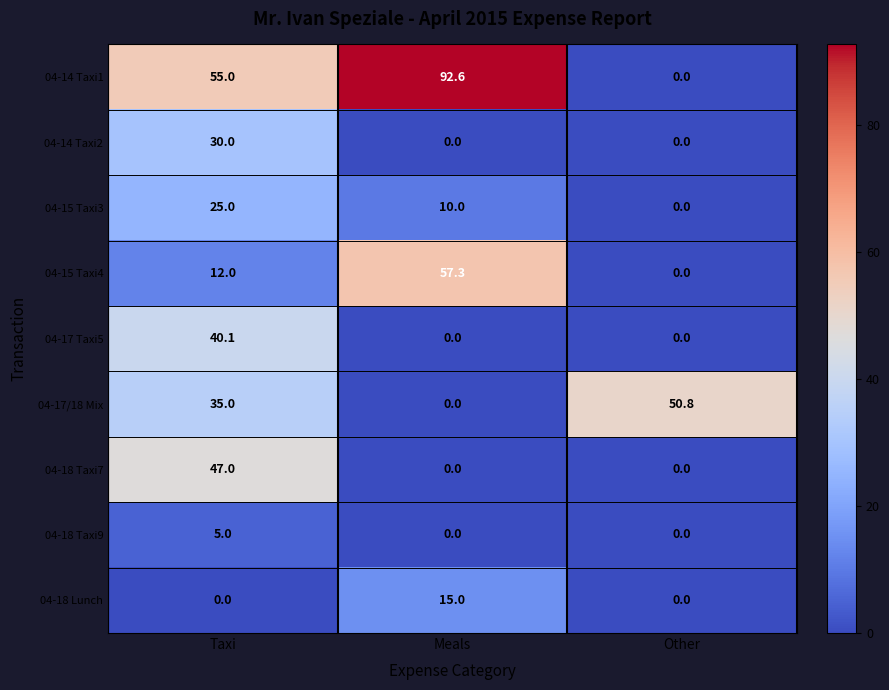

Rank the series by their maximum value, from lowest to highest.

04-18 Taxi9, 04-18 Lunch, 04-15 Taxi3, 04-14 Taxi2, 04-17 Taxi5, 04-18 Taxi7, 04-17/18 Mix, 04-15 Taxi4, 04-14 Taxi1